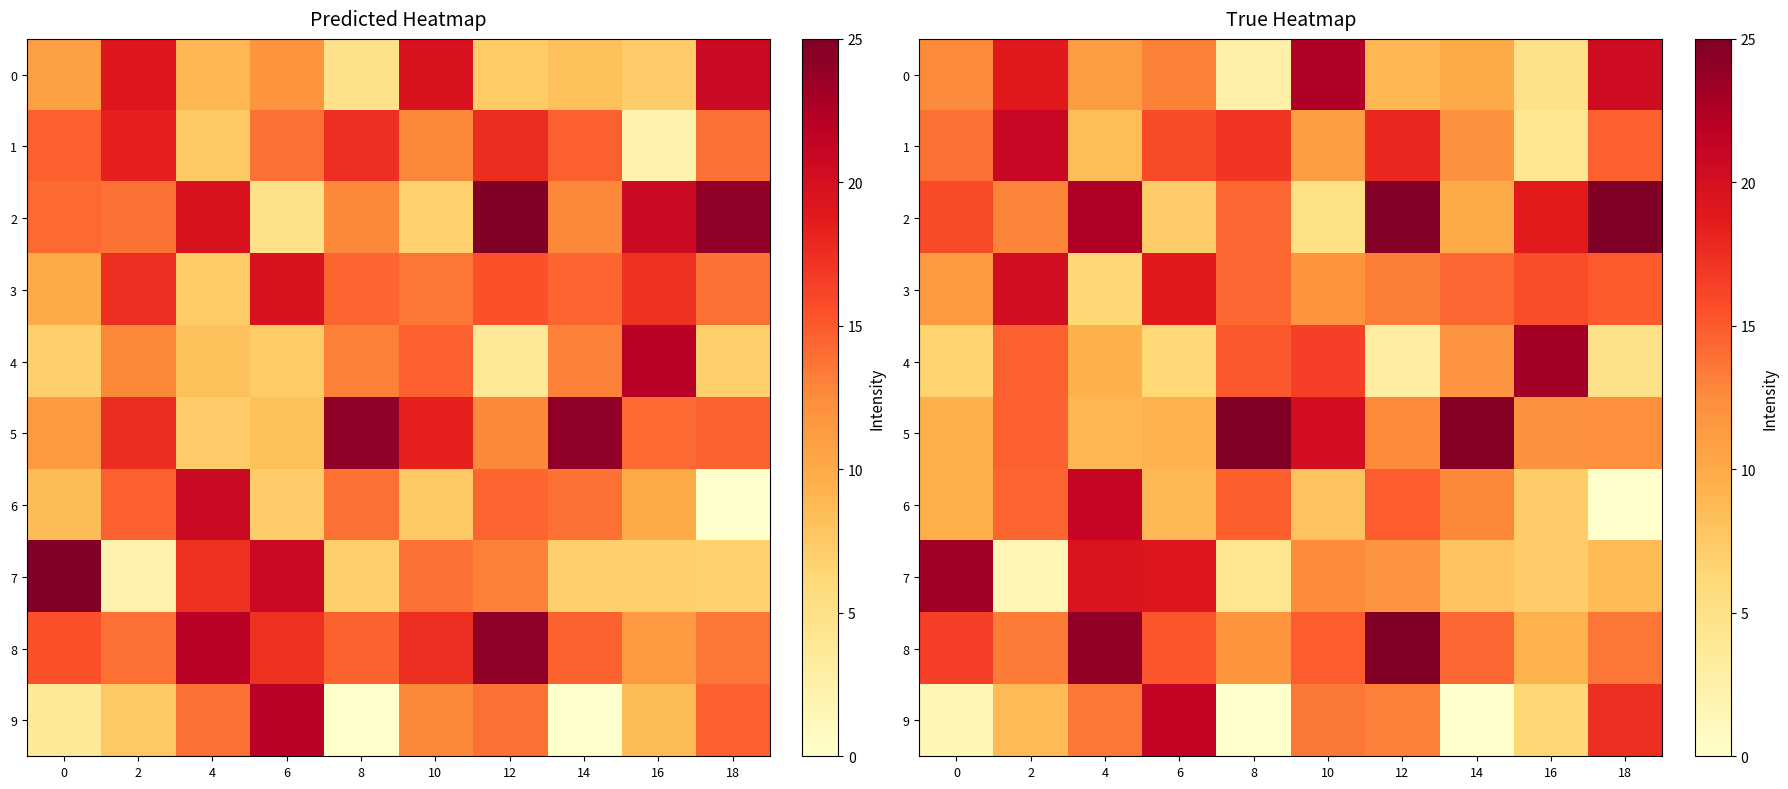

Which has a higher value, 16 or 2?

2